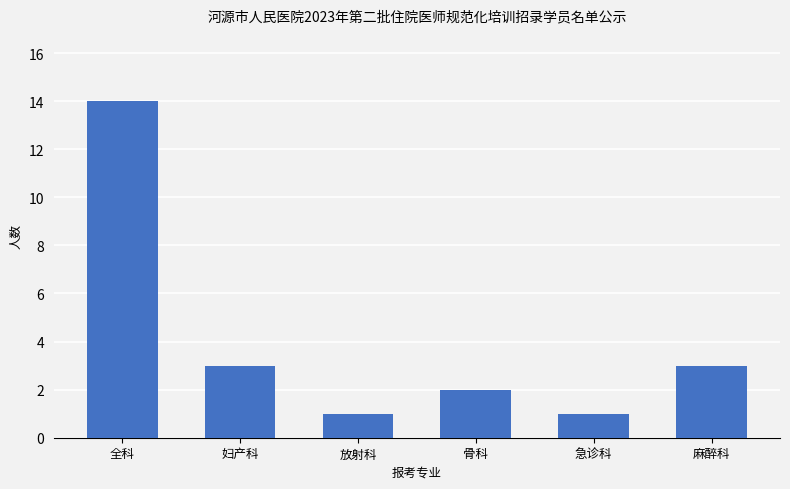

How many distinct data groups are displayed?

1